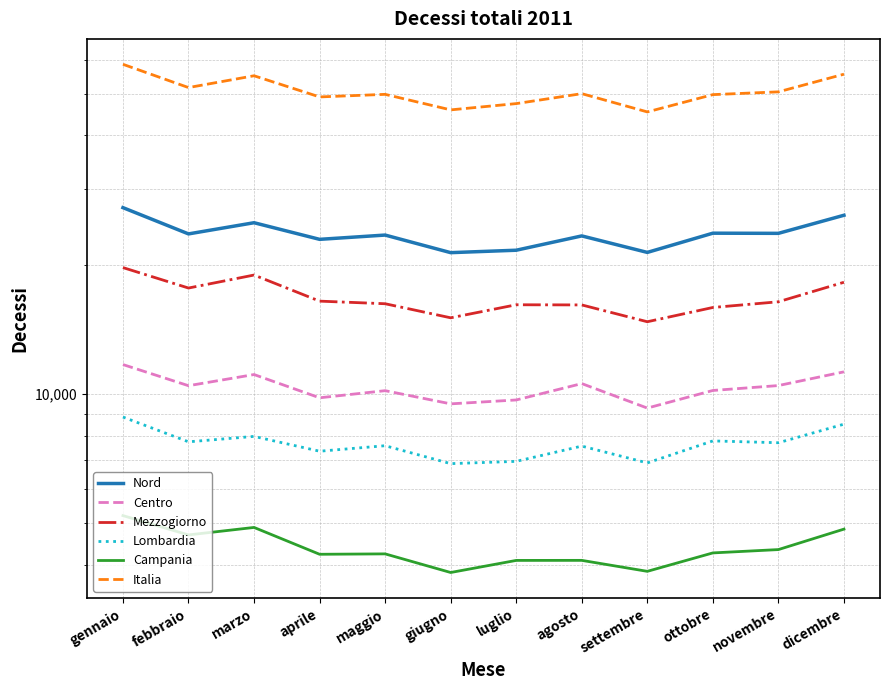

Where is Italia nearest to the value 51939?

febbraio